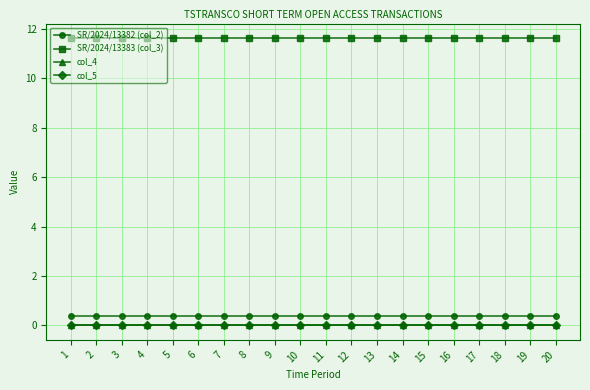

List the series in order of their peak value, highest first.

SR/2024/13383 (col_3), SR/2024/13382 (col_2), col_4, col_5